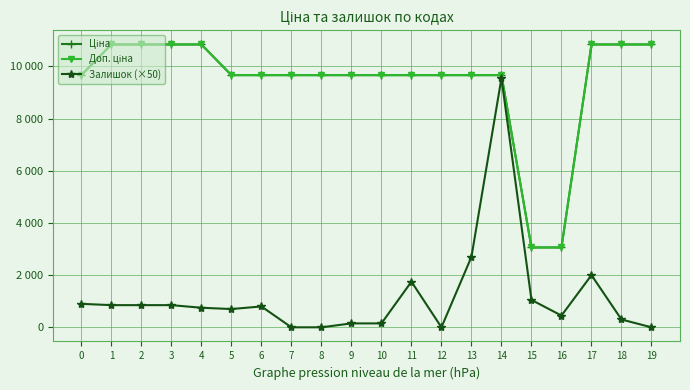

Does the chart have visible grid lines?

Yes